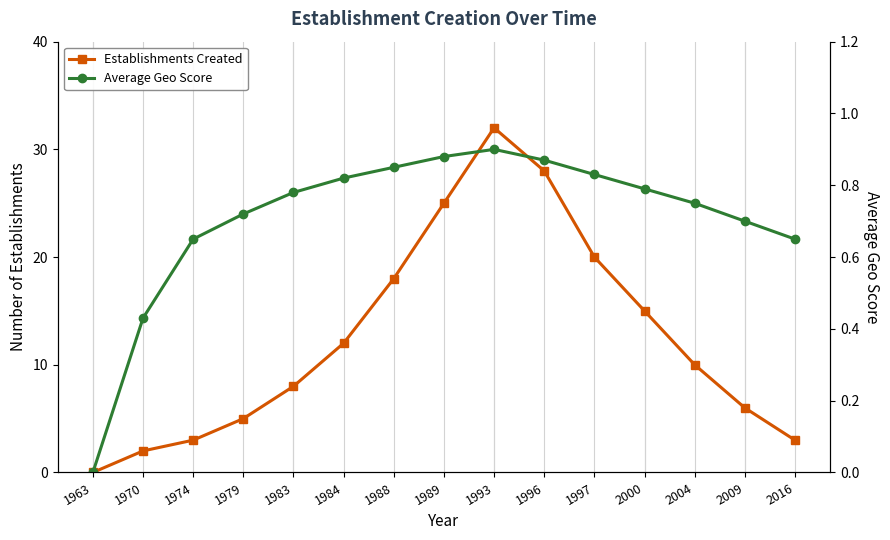

Reading left to right, what are all the values shown in this chart?

Establishments Created: 1963=0.0	1970=2.0	1974=3.0	1979=5.0	1983=8.0	1984=12.0	1988=18.0	1989=25.0	1993=32.0	1996=28.0	1997=20.0	2000=15.0	2004=10.0	2009=6.0	2016=3.0
Average Geo Score: 1963=0.0	1970=0.4	1974=0.7	1979=0.7	1983=0.8	1984=0.8	1988=0.8	1989=0.9	1993=0.9	1996=0.9	1997=0.8	2000=0.8	2004=0.8	2009=0.7	2016=0.7